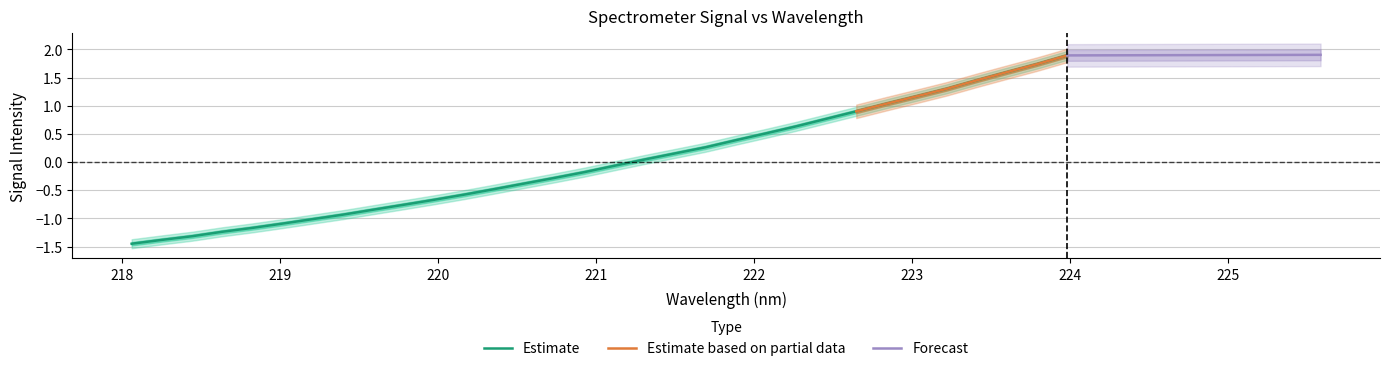

What is the value of the 28th point from the left?

1.3